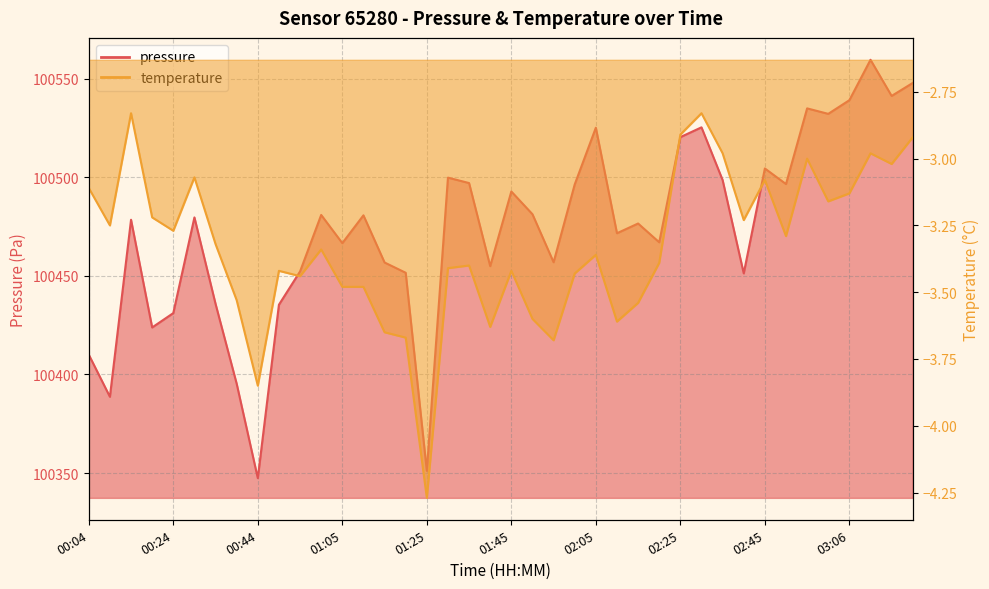

Between 02:30 and 01:50, which is larger?

02:30